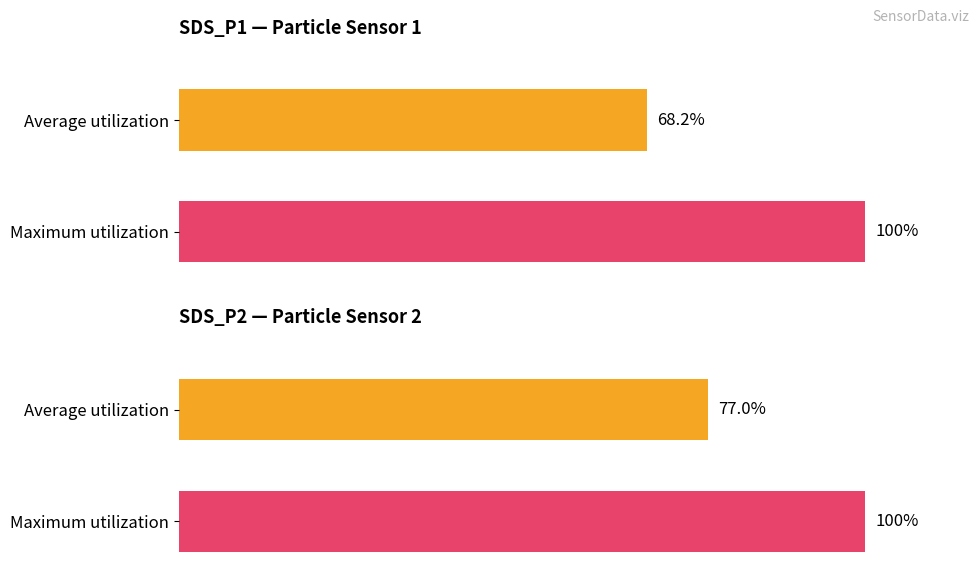

True or false: SDS_P2 has a value of 6.3 at 00:33.

False